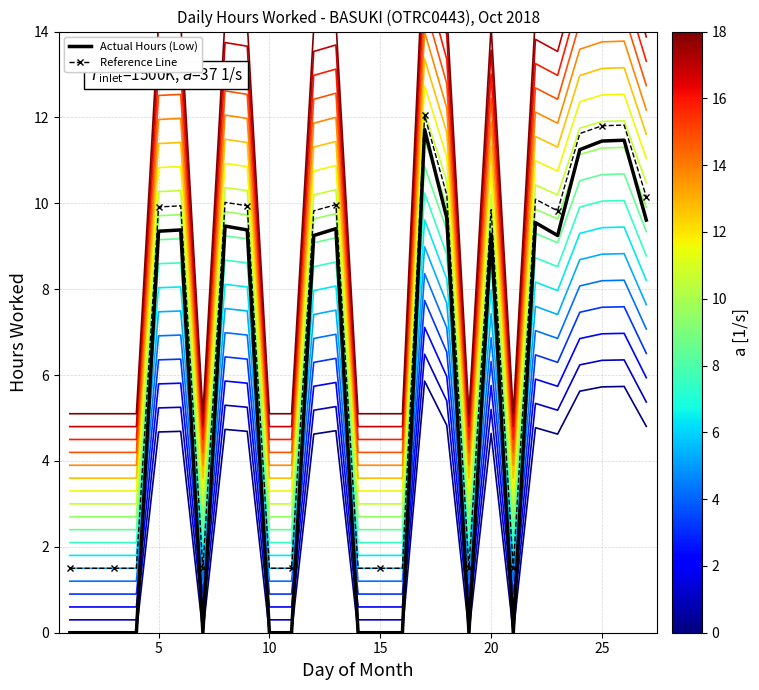

True or false: curve_0 has a value of 2.0 at 7.

False